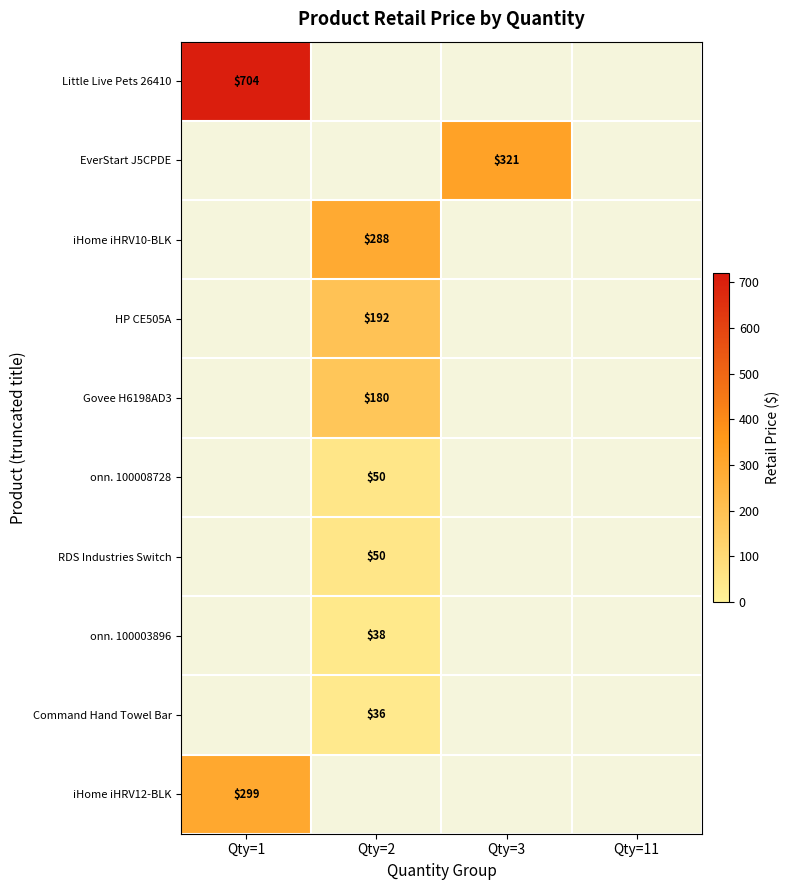

Is it true that EverStart J5CPDE equals 466 at Qty=3?

False